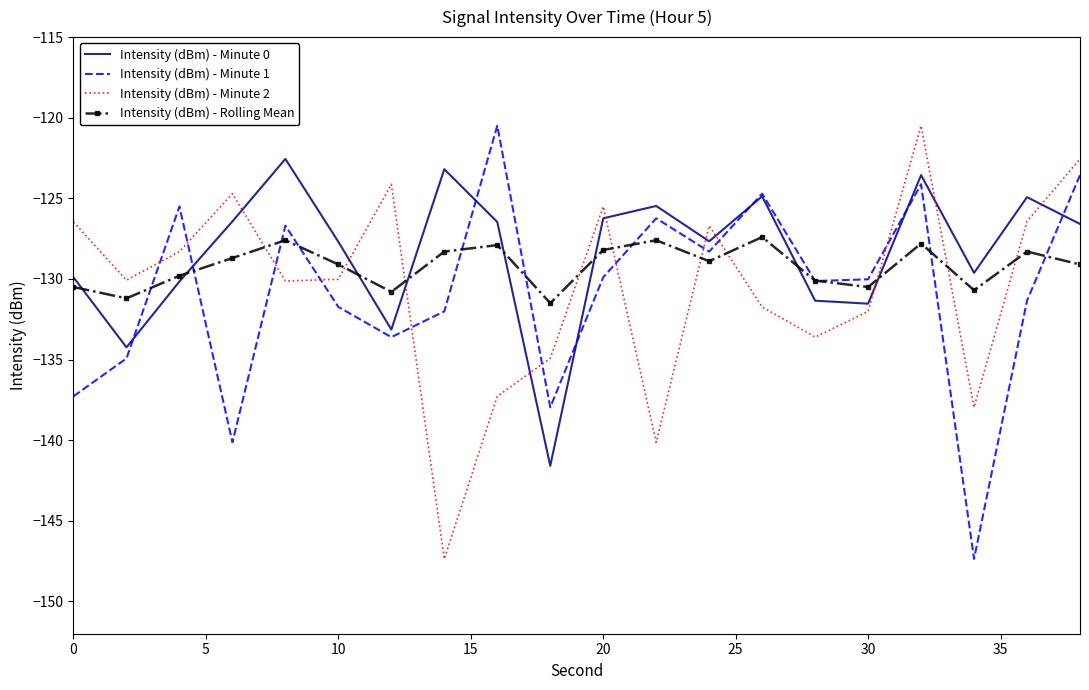

True or false: Intensity (dBm) - Minute 0 and Intensity (dBm) - Minute 1 intersect in this chart.

True